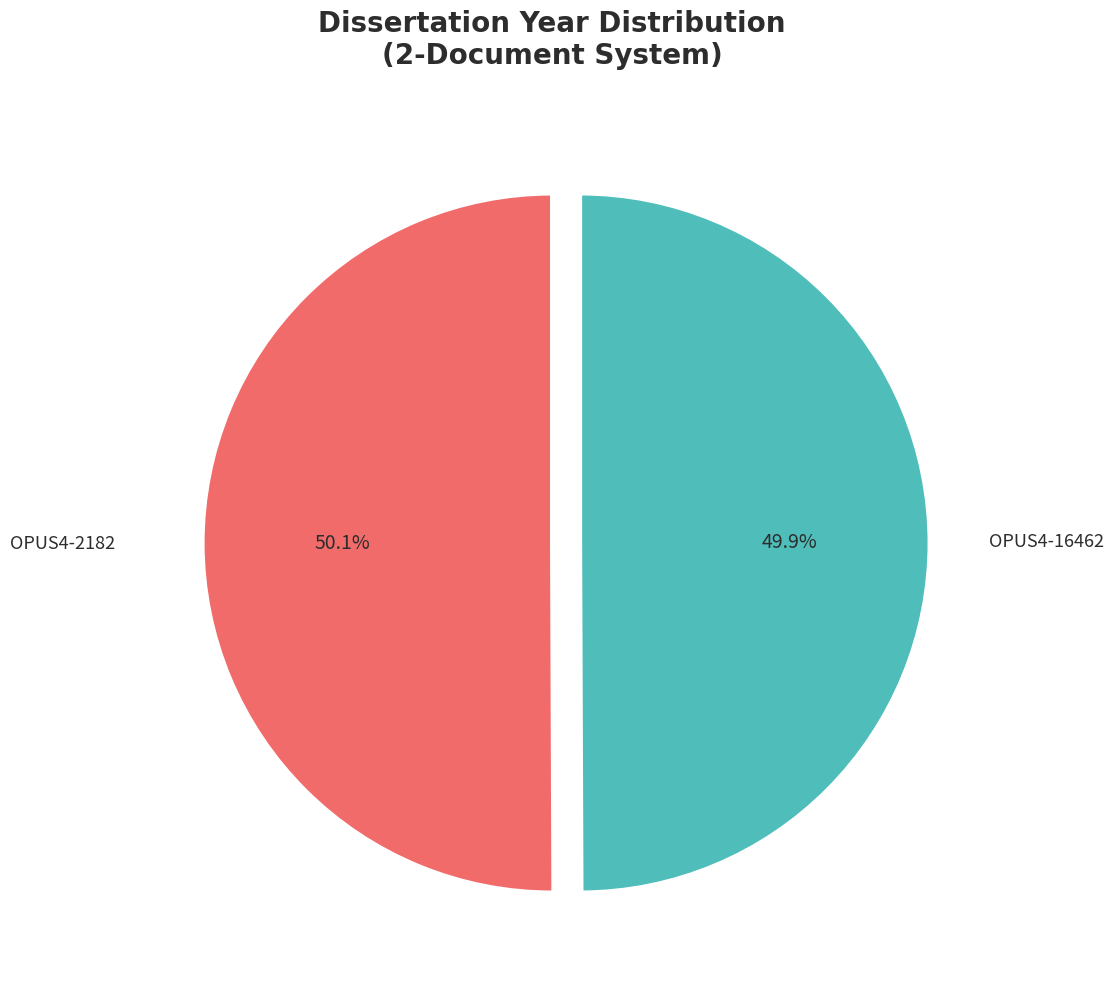

Approximately how many times larger is the value at OPUS4-16462 compared to OPUS4-2182?

1.0